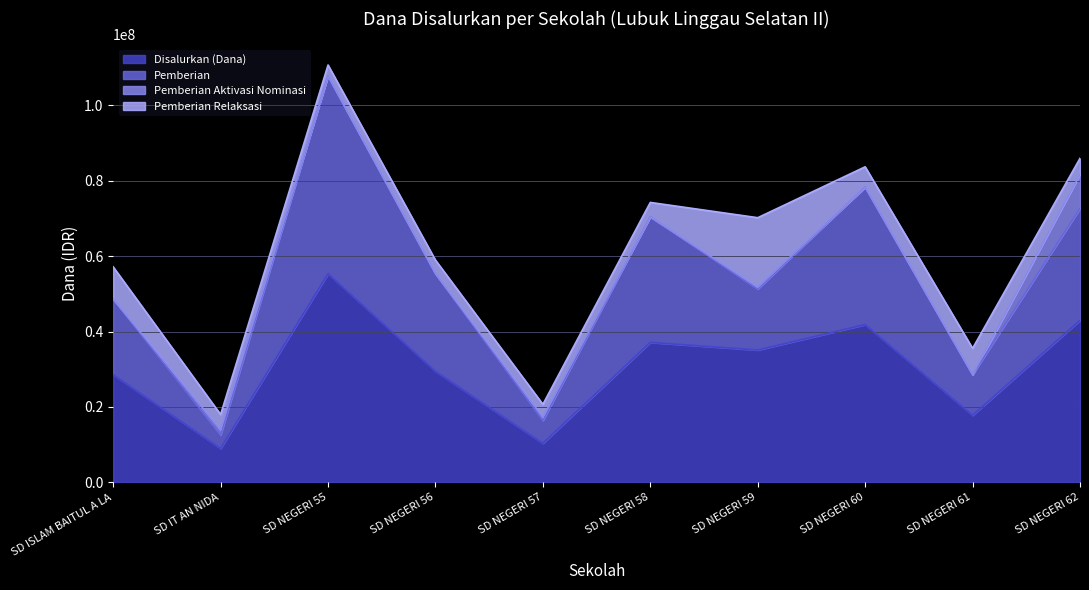

True or false: Disalurkan (Dana) and Pemberian cross at least once.

False